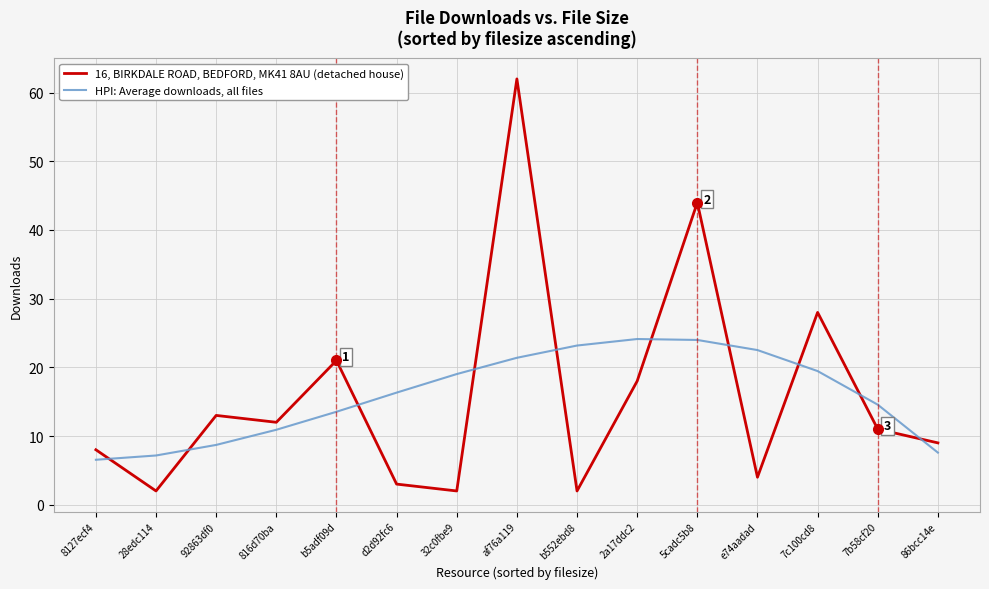

How many times do HPI: Average downloads, all files and 16, BIRKDALE ROAD, BEDFORD, MK41 8AU (detached house) cross each other?

10